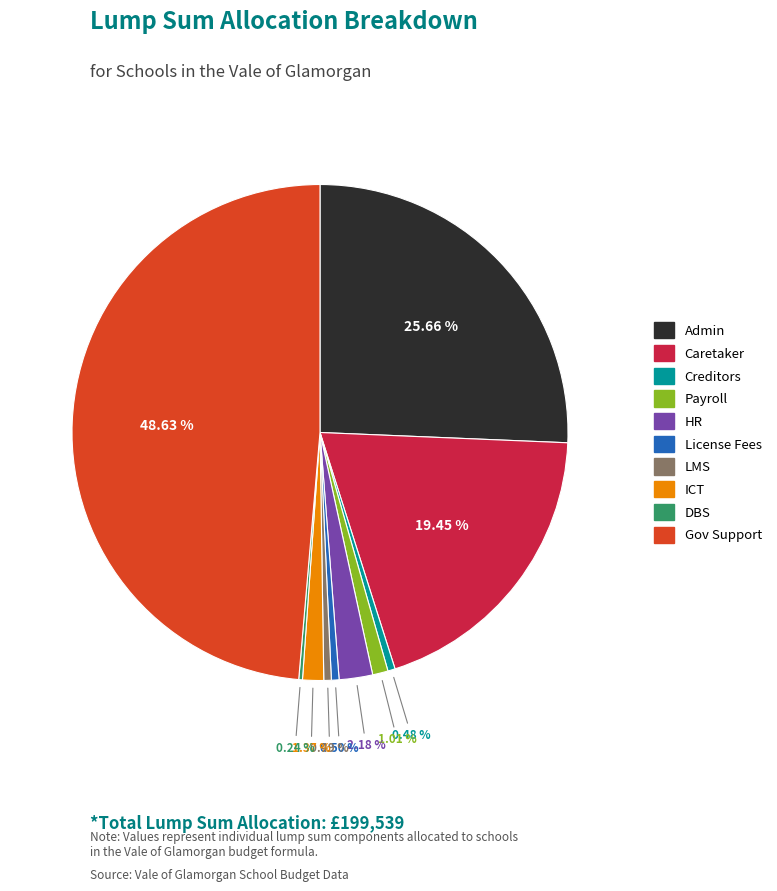

The Payroll slice represents 11% of the pie. True or false?

False